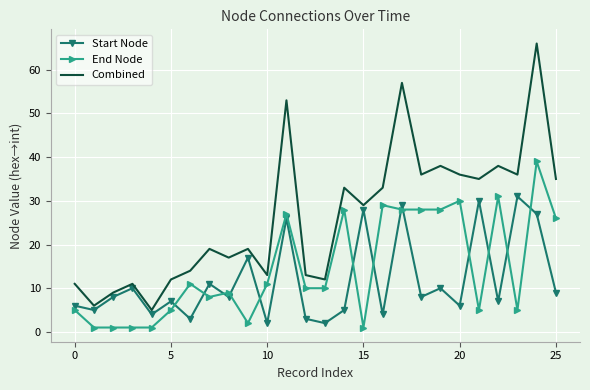

Which series has the widest spread of values?

Combined